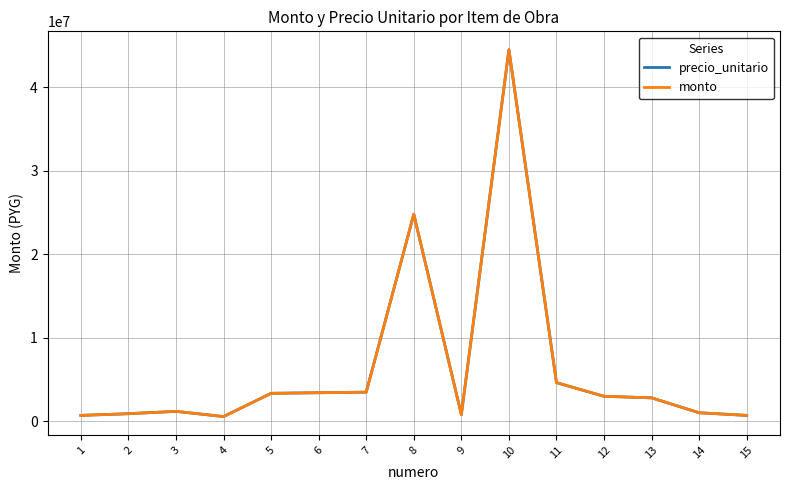

Is this an area chart (filled region under the line)?

No